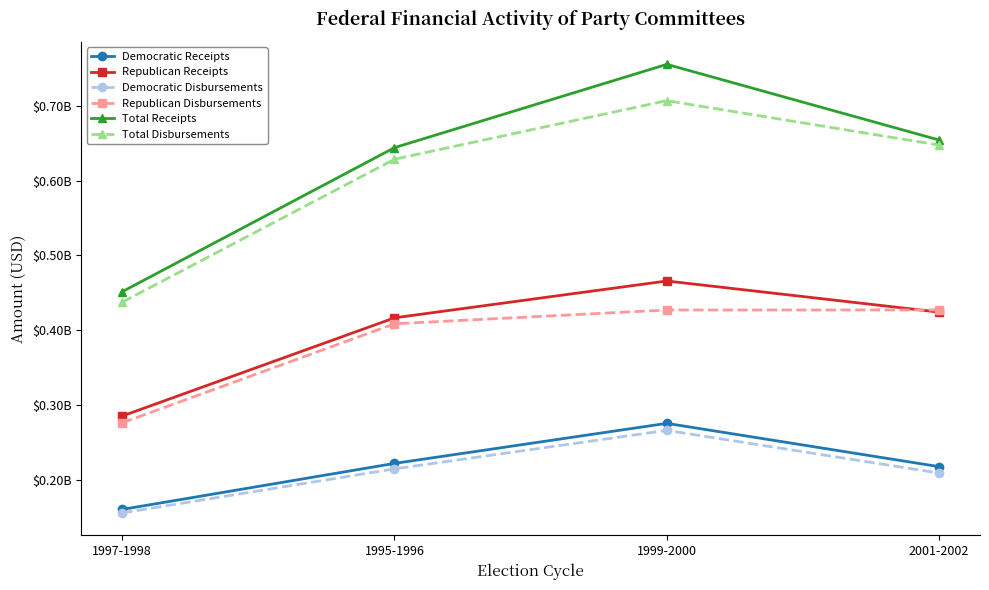

Does the chart display data point markers on the line(s)?

Yes